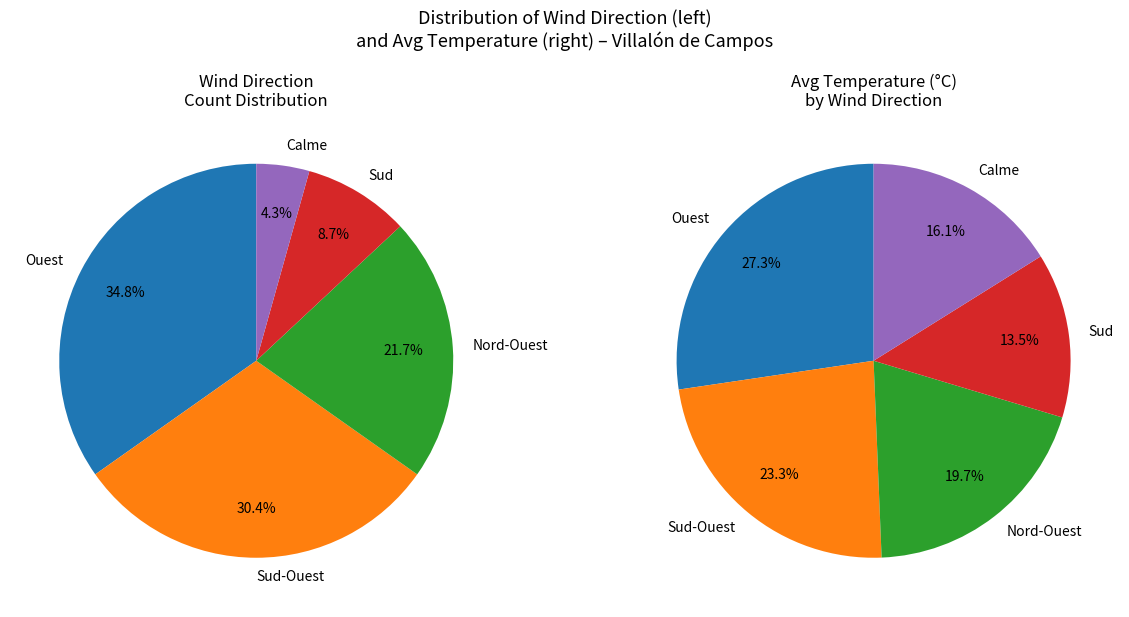

Which category has the smallest portion of the pie?

Sud